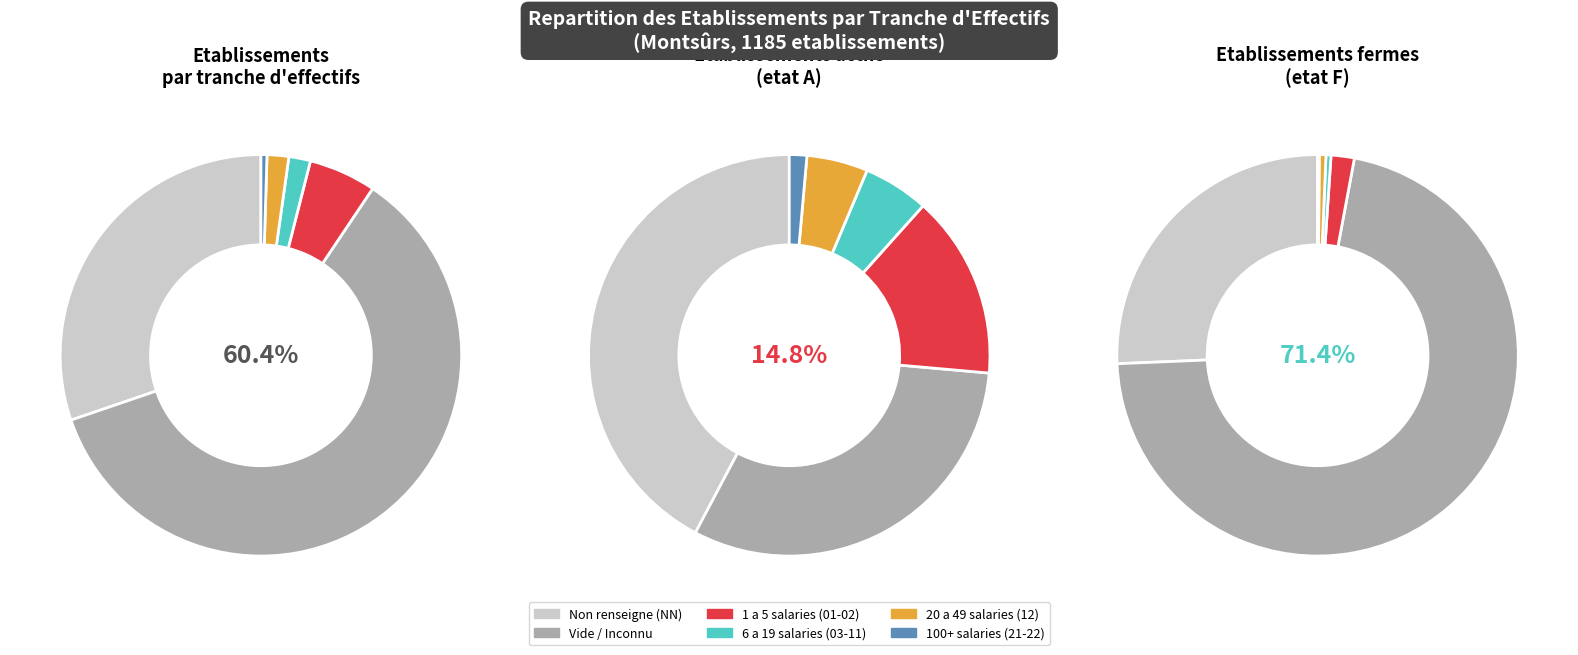

Does any single category account for the majority?

Yes